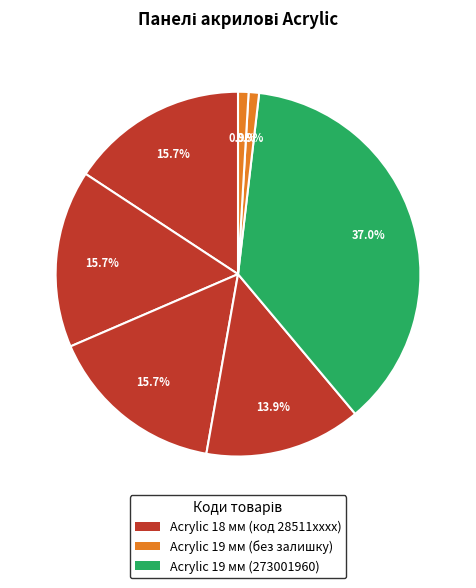

What is the largest slice in the pie chart?

273001960